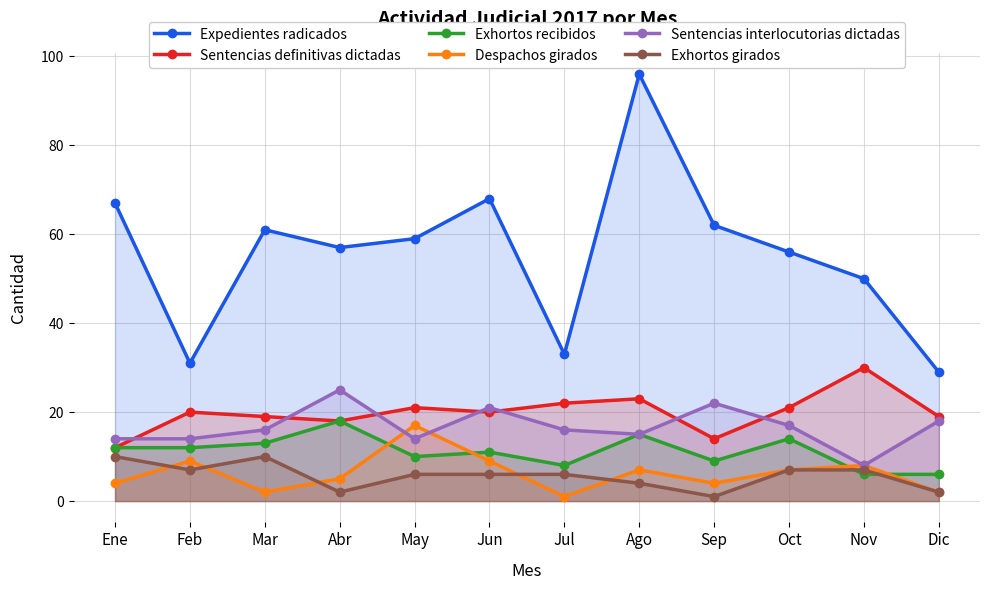

Does the chart display data point markers on the line(s)?

Yes